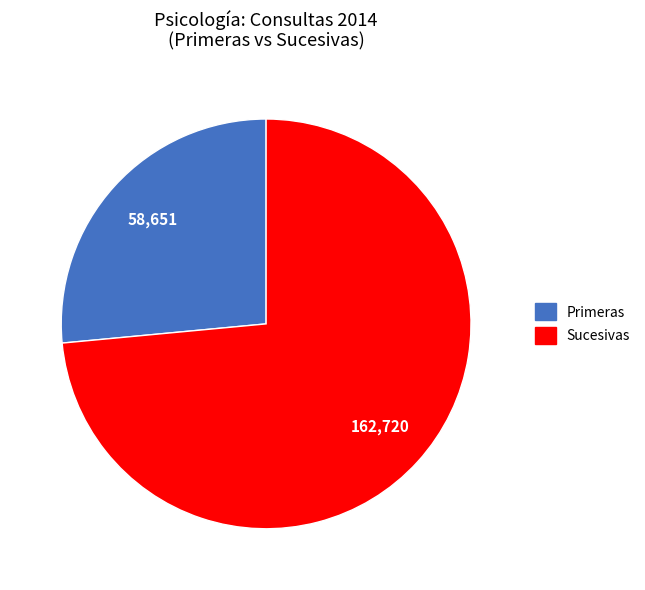

Combined, do Primeras and Sucesivas account for over 50%?

Yes